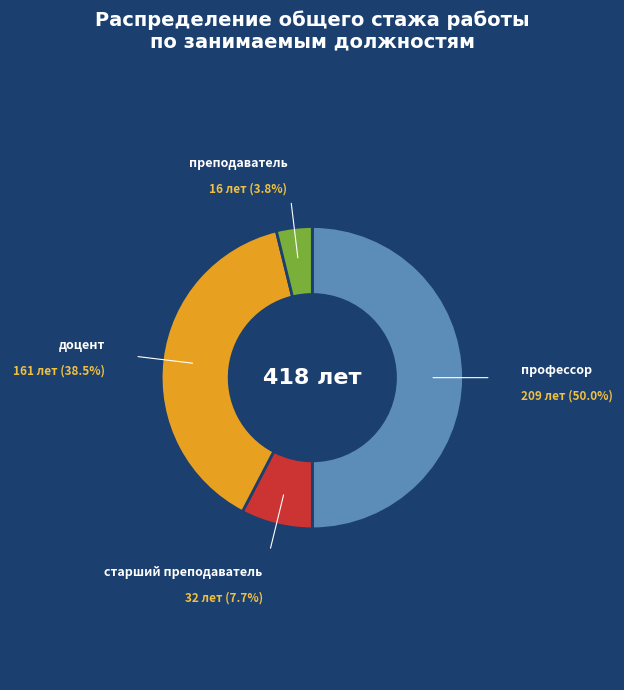

How many slices are in this pie chart?

4